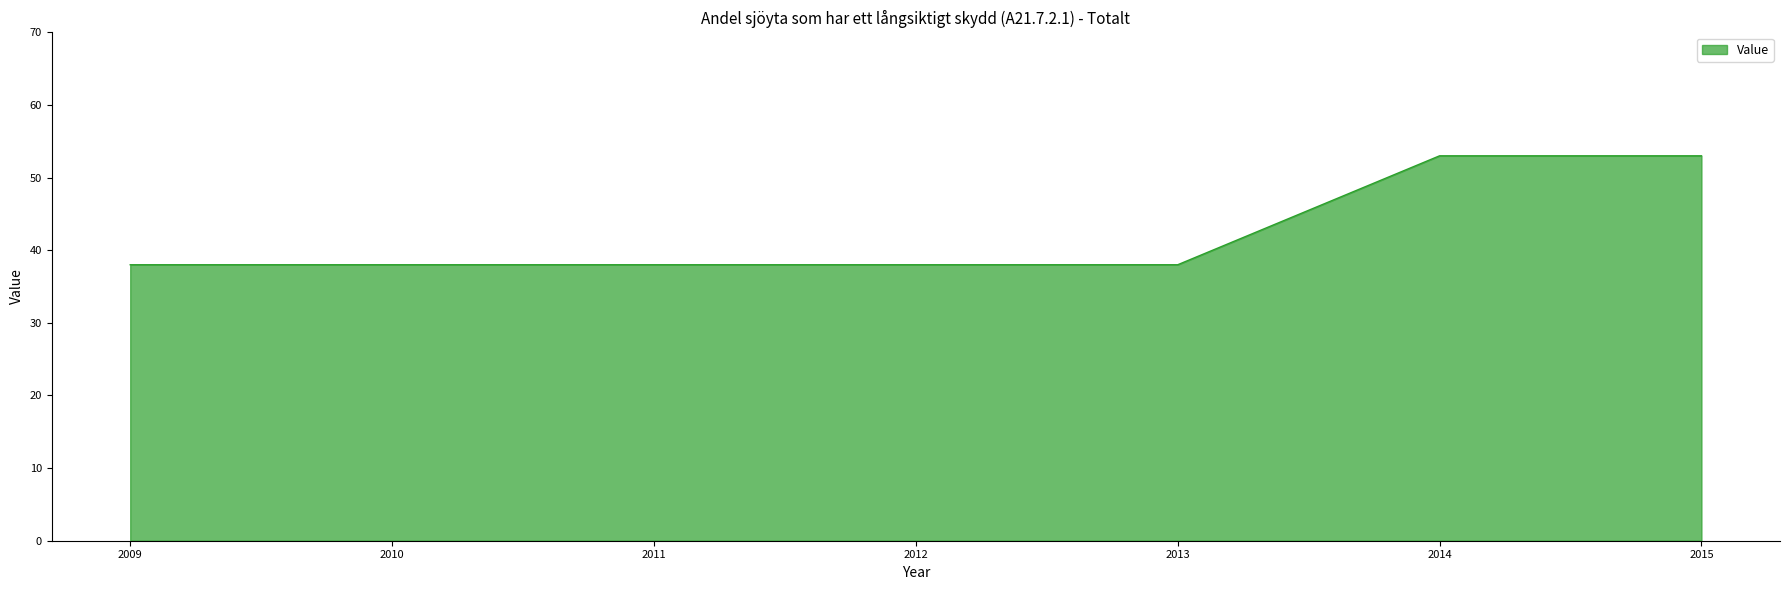

Reading left to right, transcribe all the data shown in this chart.

38	38	38	38	38	53	53